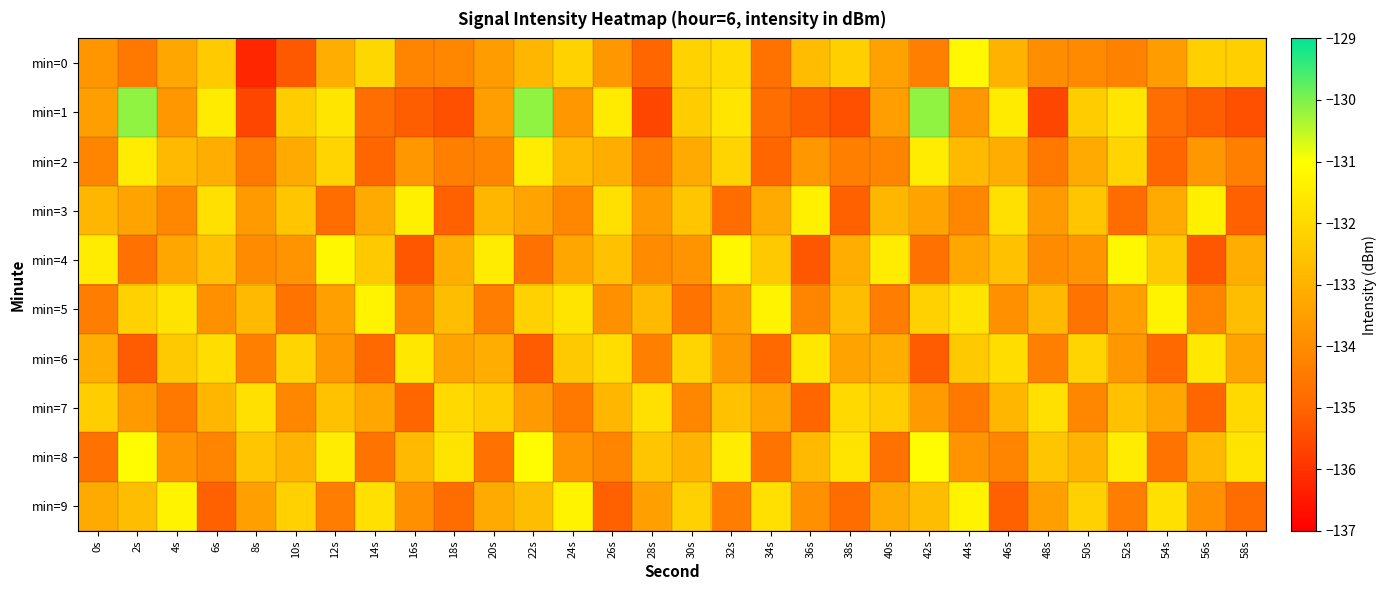

At which category is the sum across all series the highest?

32s